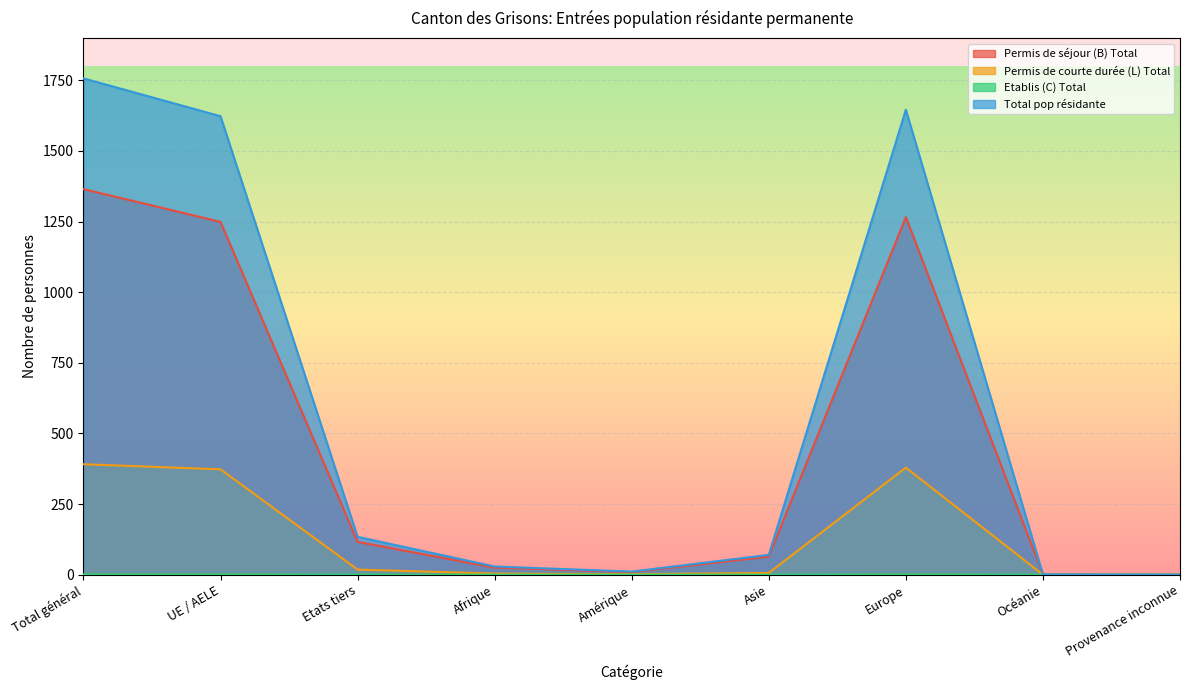

List the series in order of their overall mean, lowest first.

Etablis (C) Total, Permis de courte durée (L) Total, Permis de séjour (B) Total, Total pop résidante